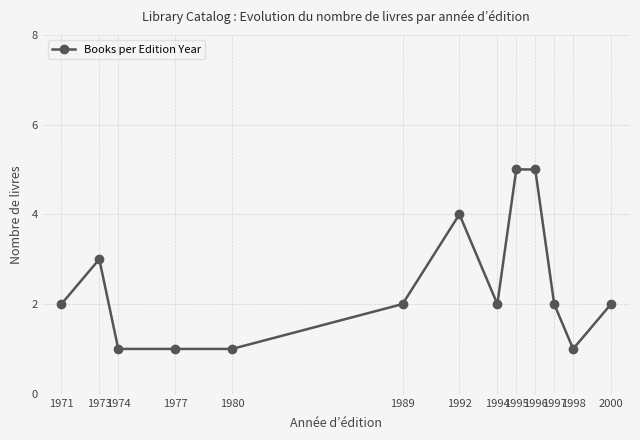

Reading left to right, what are all the values shown in this chart?

2	3	1	1	1	2	4	2	5	5	2	1	2